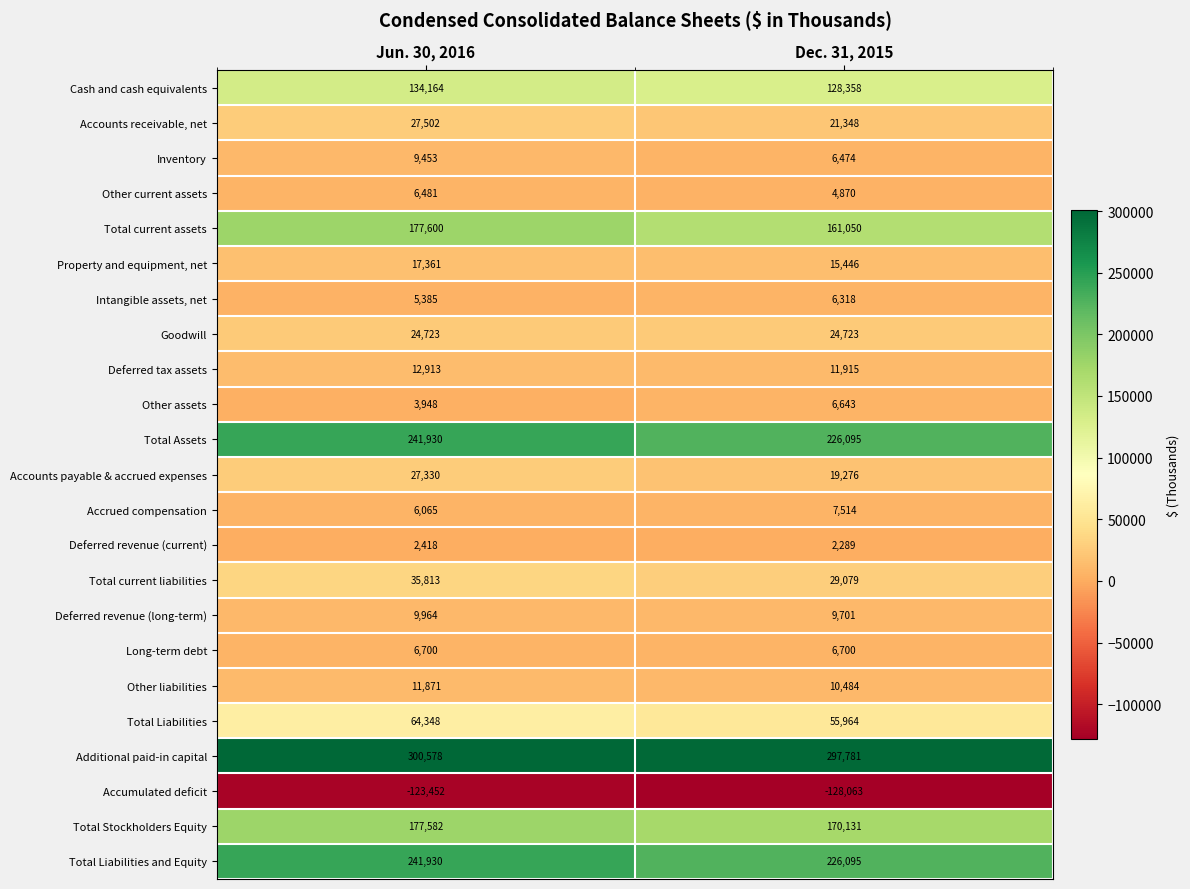

The value of Cash and cash equivalents at Jun. 30, 2016 is 79033. True or false?

False